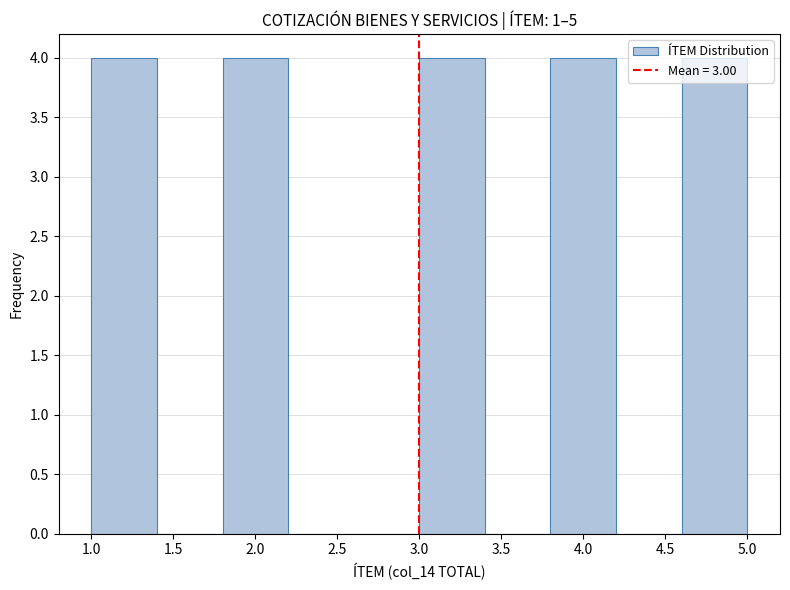

Reading left to right, list every bar in this chart as the range it spans on the x-axis followed by its height. The values are not printed on the chart, so give them approximately, as read against the axis.

1.0 to 1.4: 4
1.4 to 1.8: 0
1.8 to 2.2: 4
2.2 to 2.6: 0
2.6 to 3.0: 0
3.0 to 3.4: 4
3.4 to 3.8: 0
3.8 to 4.2: 4
4.2 to 4.6: 0
4.6 to 5.0: 4